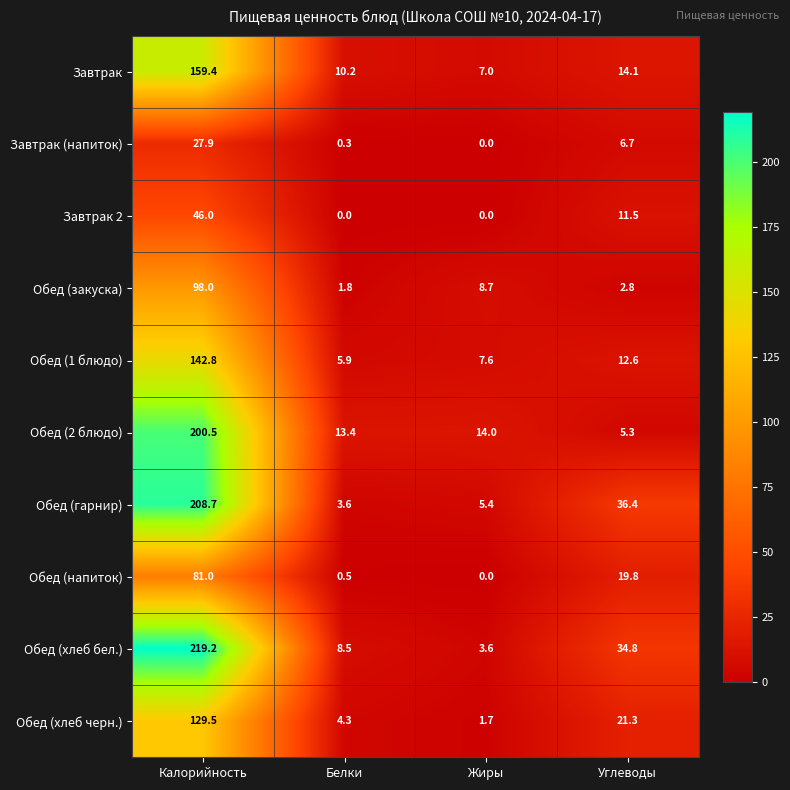

At how many categories does at least one series exceed 8?

4